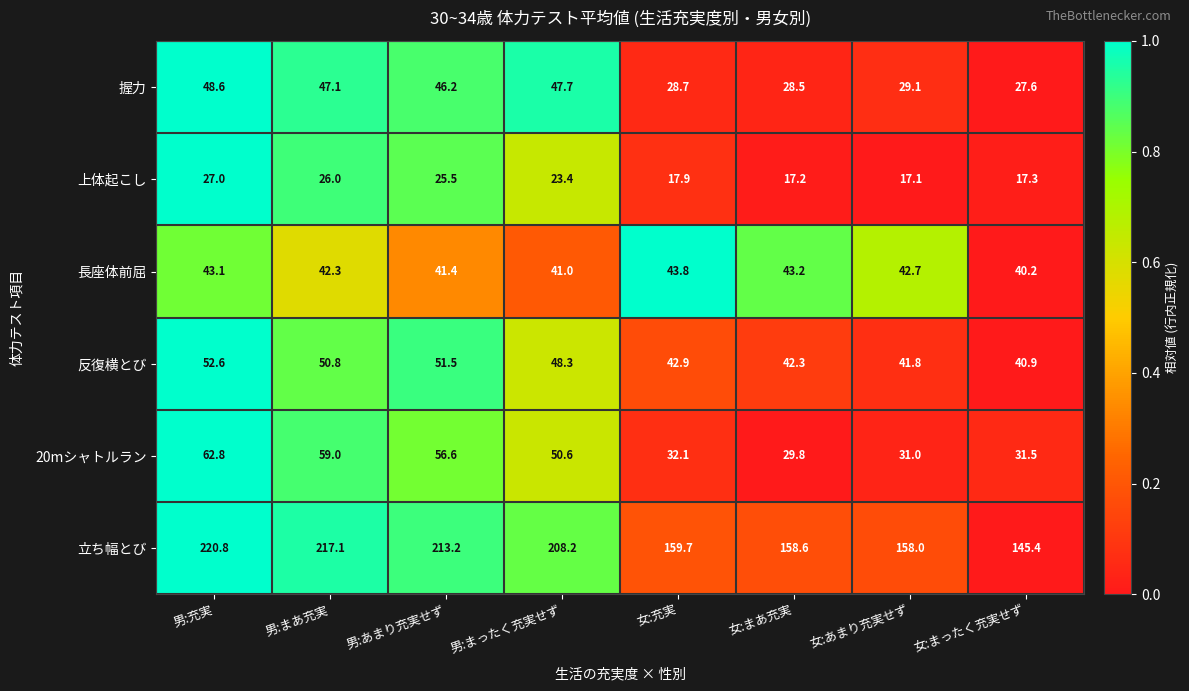

Which series has the largest total across all categories?

立ち幅とび